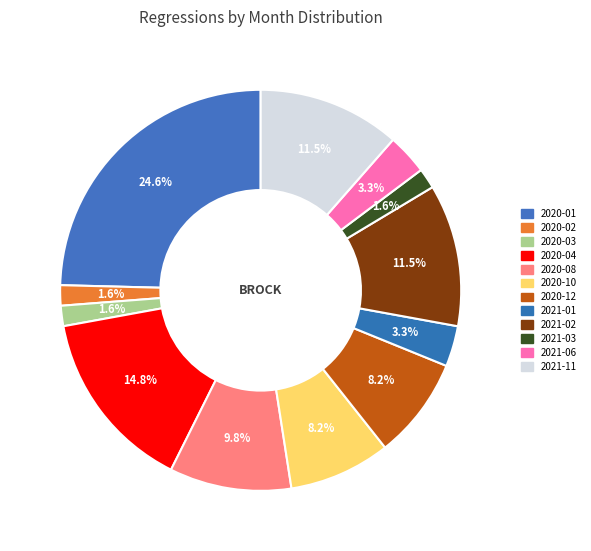

Does any single category account for the majority?

No